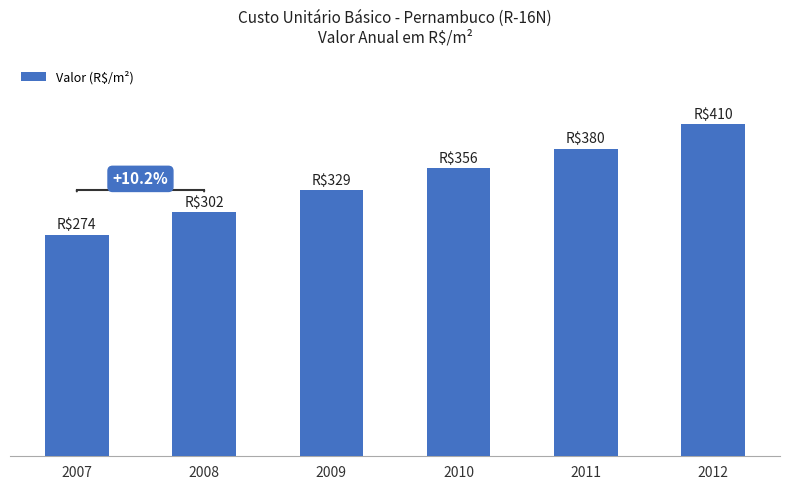

Does the chart contain any negative values?

No